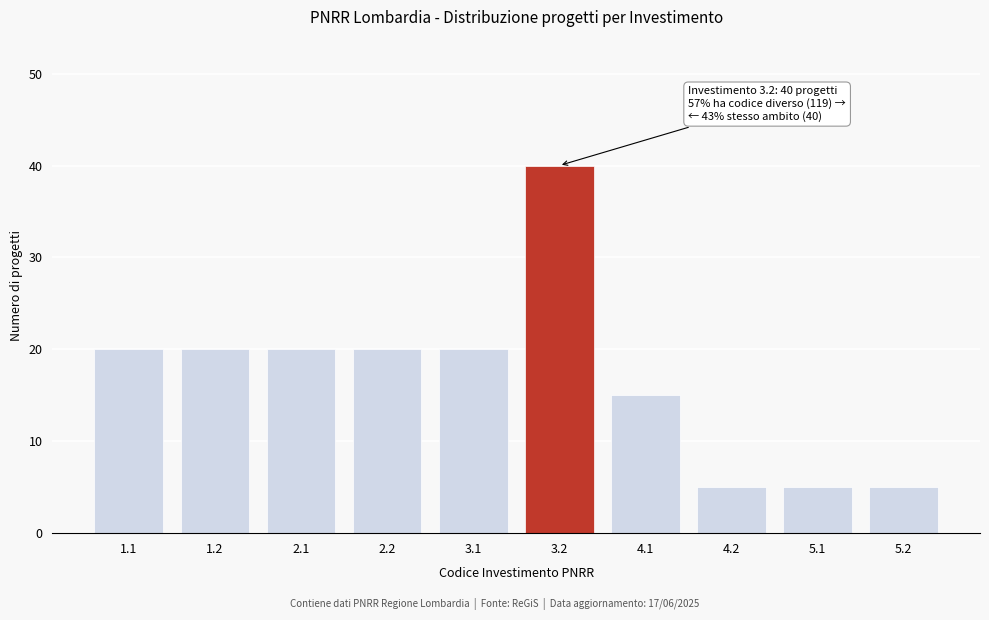

Reading left to right, extract all data points from this chart.

20	20	20	20	20	40	15	5	5	5